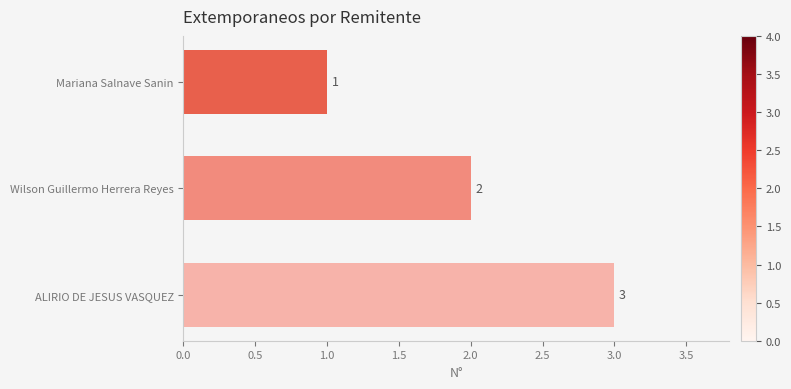

Which category has the lowest value across all series?

Mariana Salnave Sanin